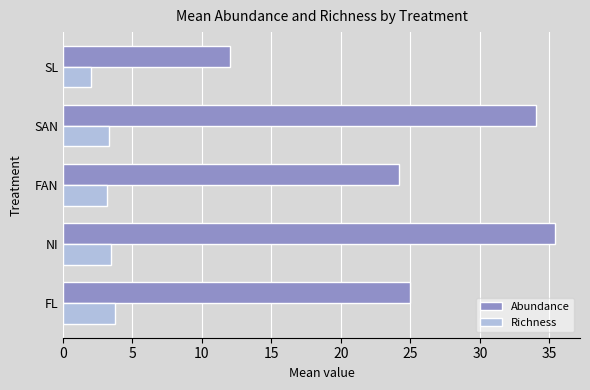

The value of Richness at FL is 6.3. True or false?

False